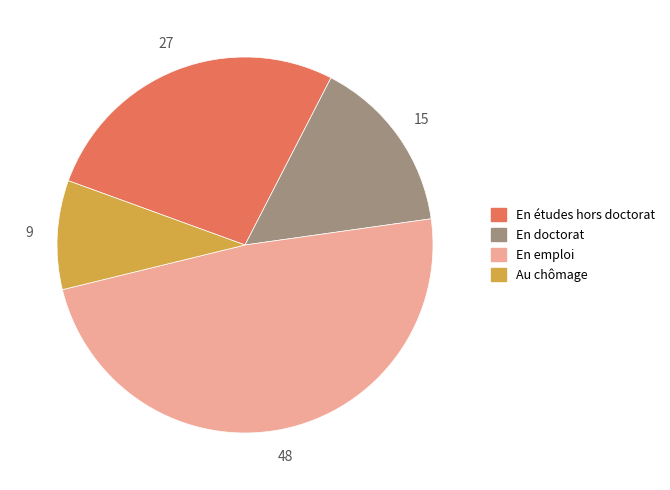

Does any single category account for the majority?

No